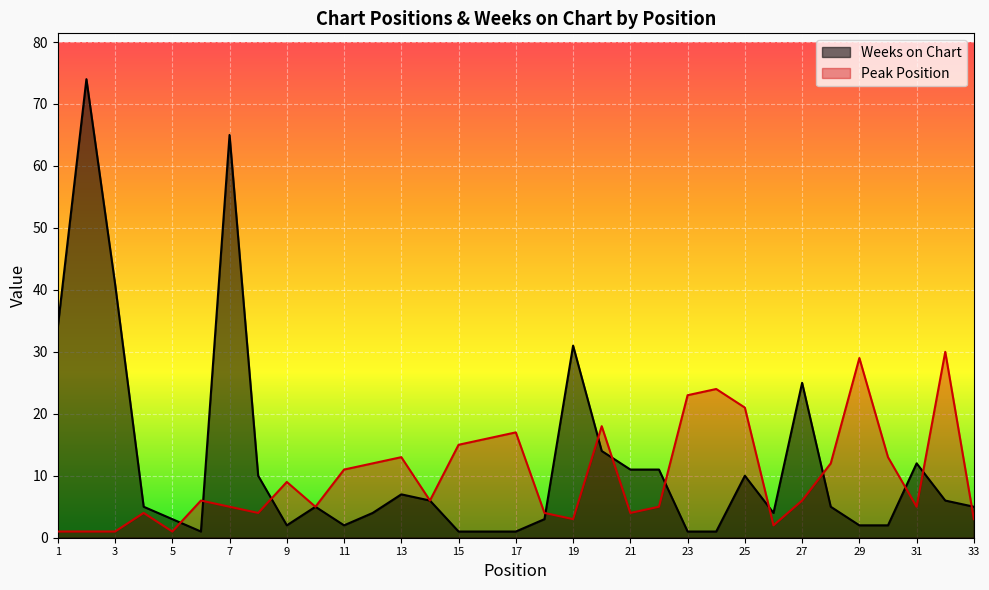

How many lines are shown in the chart?

2